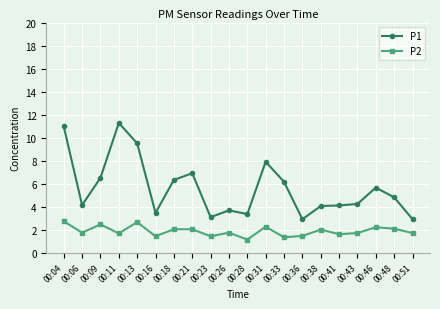

List the series in order of their overall mean, highest first.

P1, P2